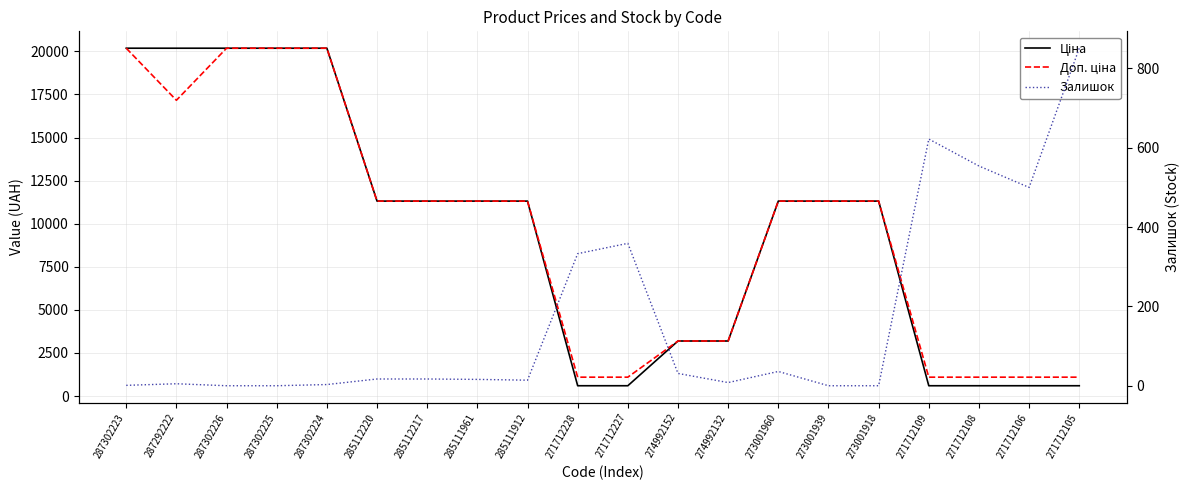

What is the difference between the maximum and minimum values in the Доп. ціна series?

19092.3